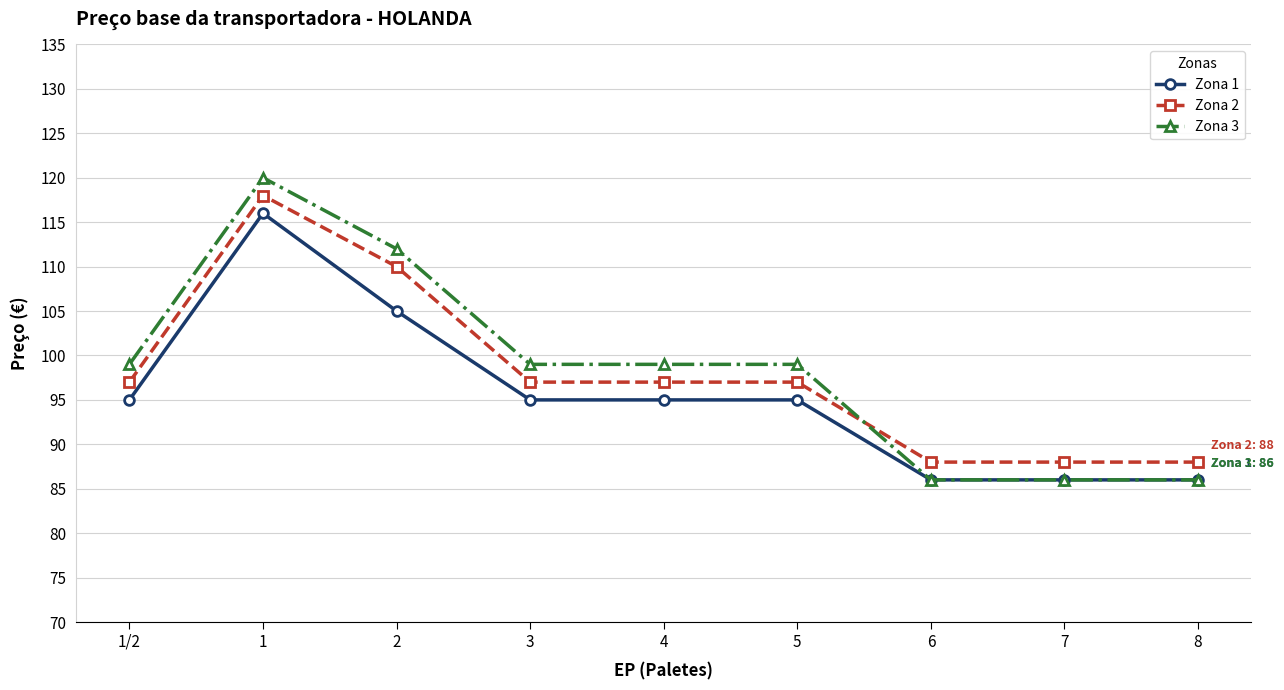

True or false: Zona 2 and Zona 1 intersect in this chart.

False